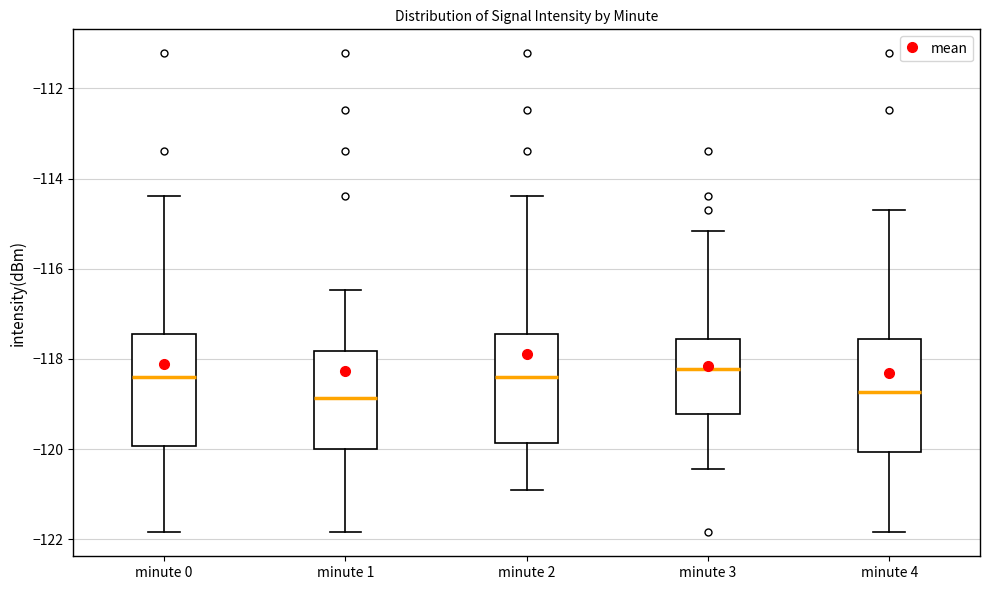

Reading left to right, transcribe this box plot: for each box, give where its median line is, the range the box spans, and where its two whiskers end, as read against the y-axis. The values are not printed on the chart, so give them approximately, as read against the axis.

minute 0: median -118.4, box -120.0 to -117.4, whiskers -121.8 to -114.4
minute 1: median -118.8, box -120.0 to -117.8, whiskers -121.8 to -116.4
minute 2: median -118.4, box -119.8 to -117.4, whiskers -121.0 to -114.4
minute 3: median -118.2, box -119.2 to -117.6, whiskers -120.4 to -115.2
minute 4: median -118.8, box -120.0 to -117.6, whiskers -121.8 to -114.6